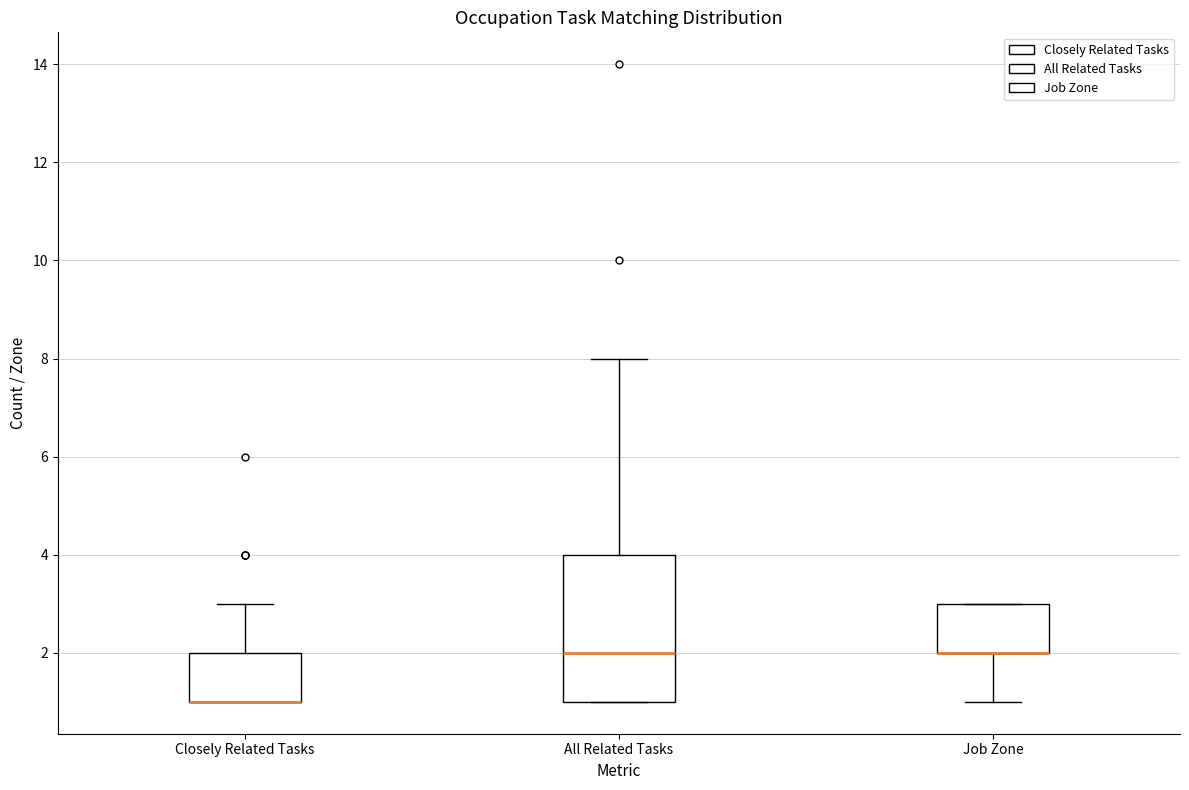

Comparing the boxes themselves (not the whiskers), which one is the tallest?

All Related Tasks